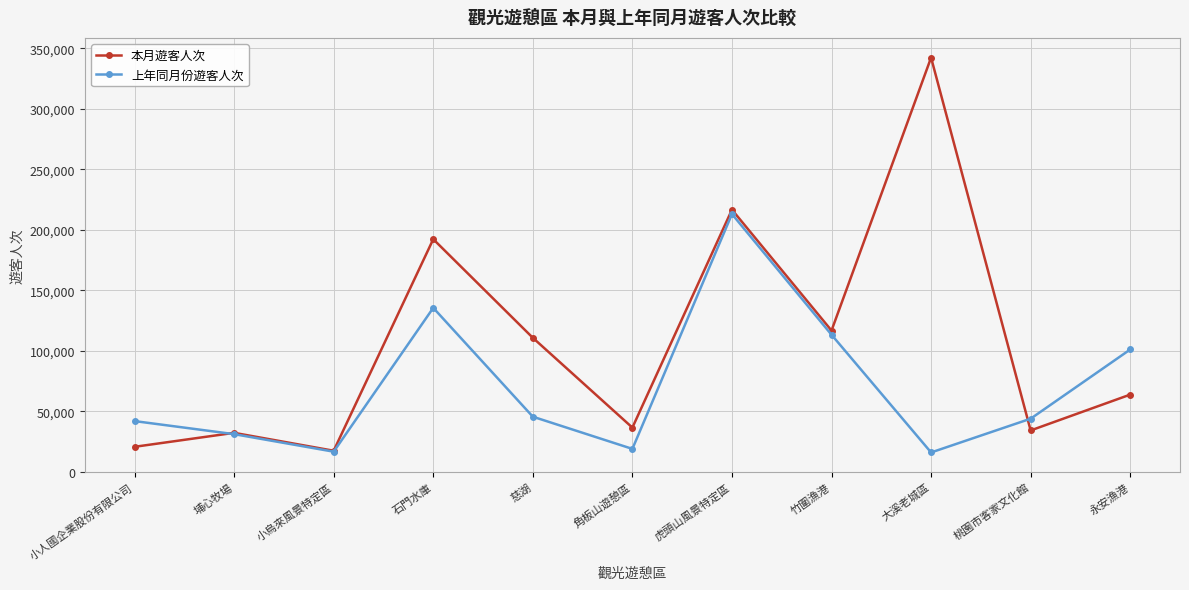

How many lines are shown in the chart?

2